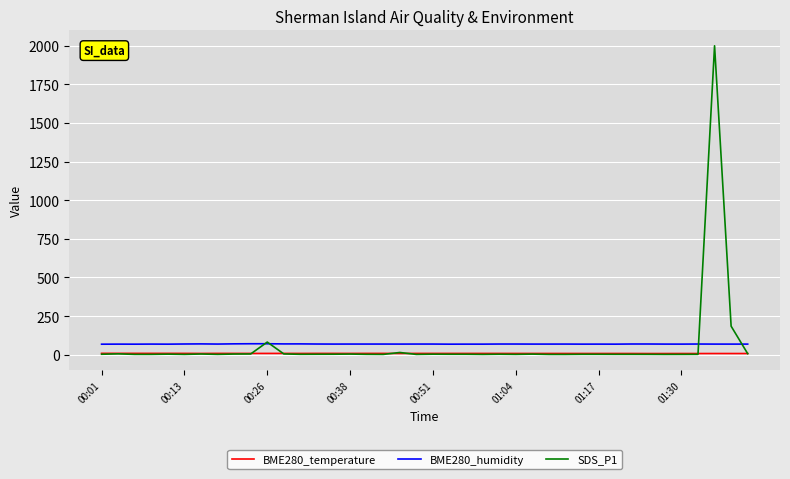

True or false: BME280_humidity and BME280_temperature intersect in this chart.

False